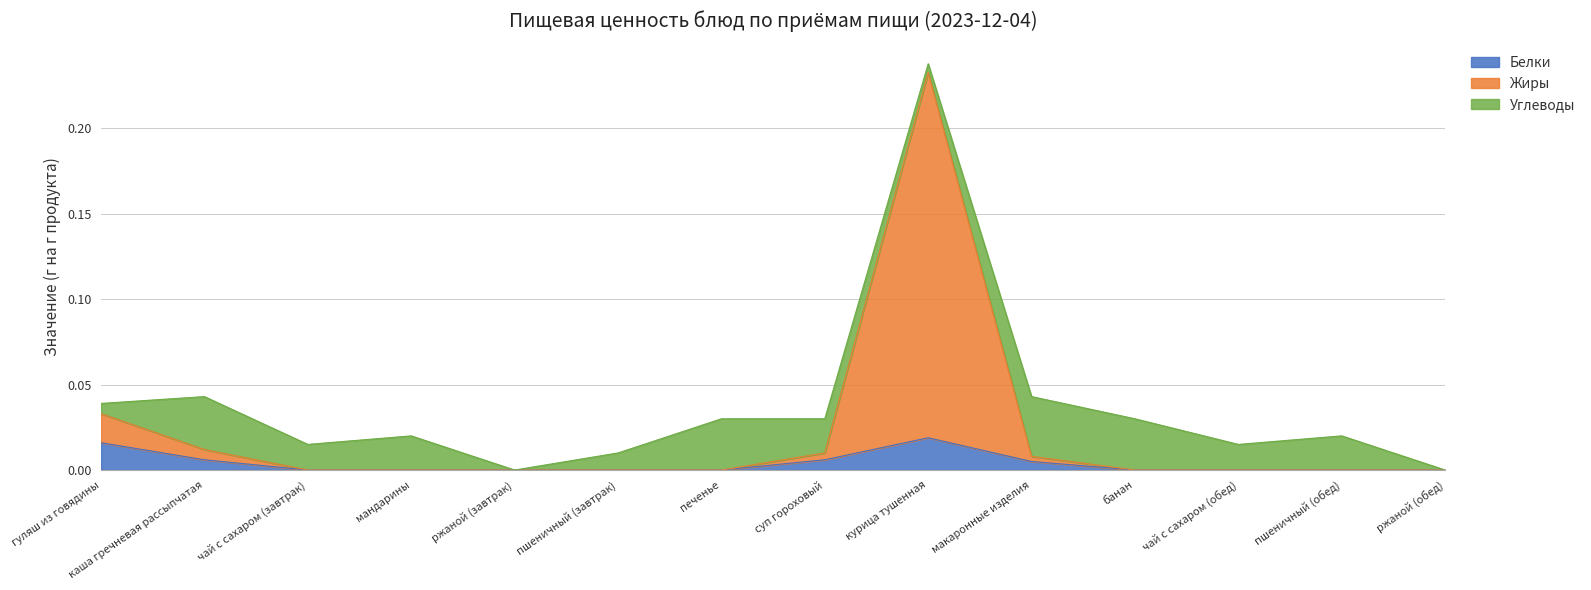

At which category is the sum across all series the highest?

курица тушенная